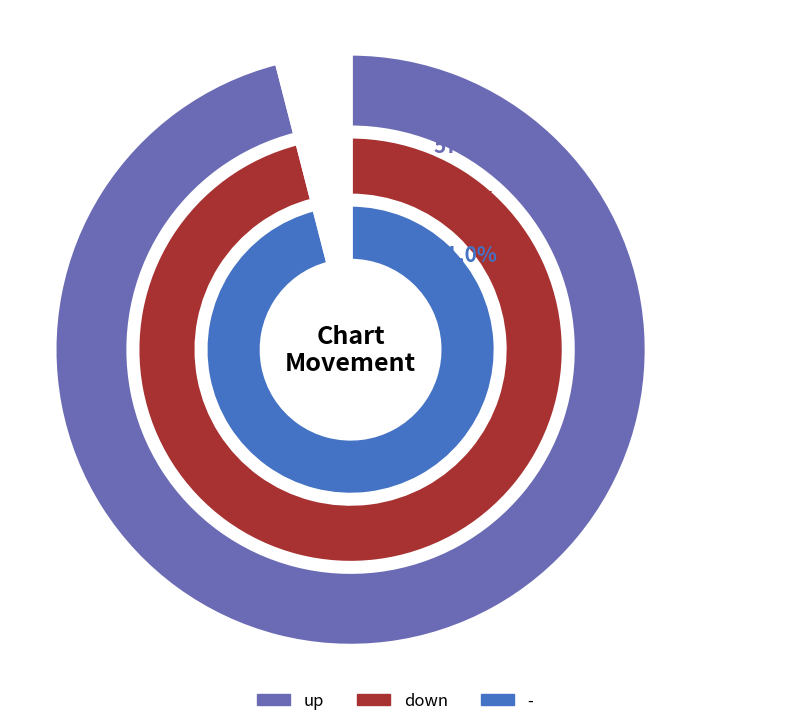

To the nearest percent, what portion does down represent?

22%